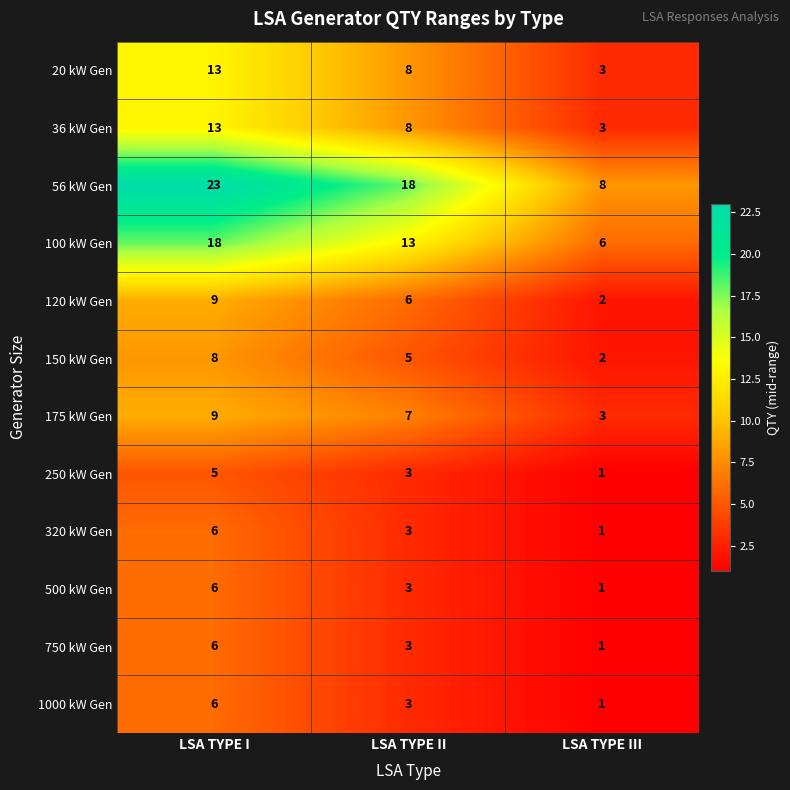

What is the sum of all 750 kW Gen values?

10